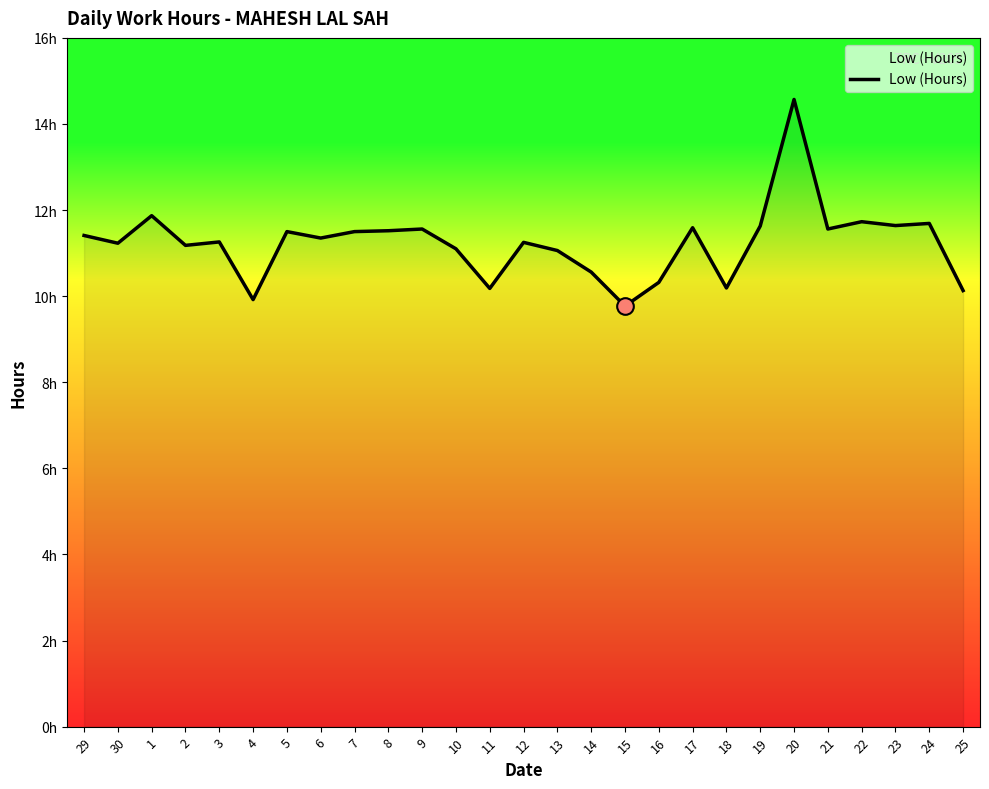

What is the ratio of the value at 23 to the value at 29?

1.0